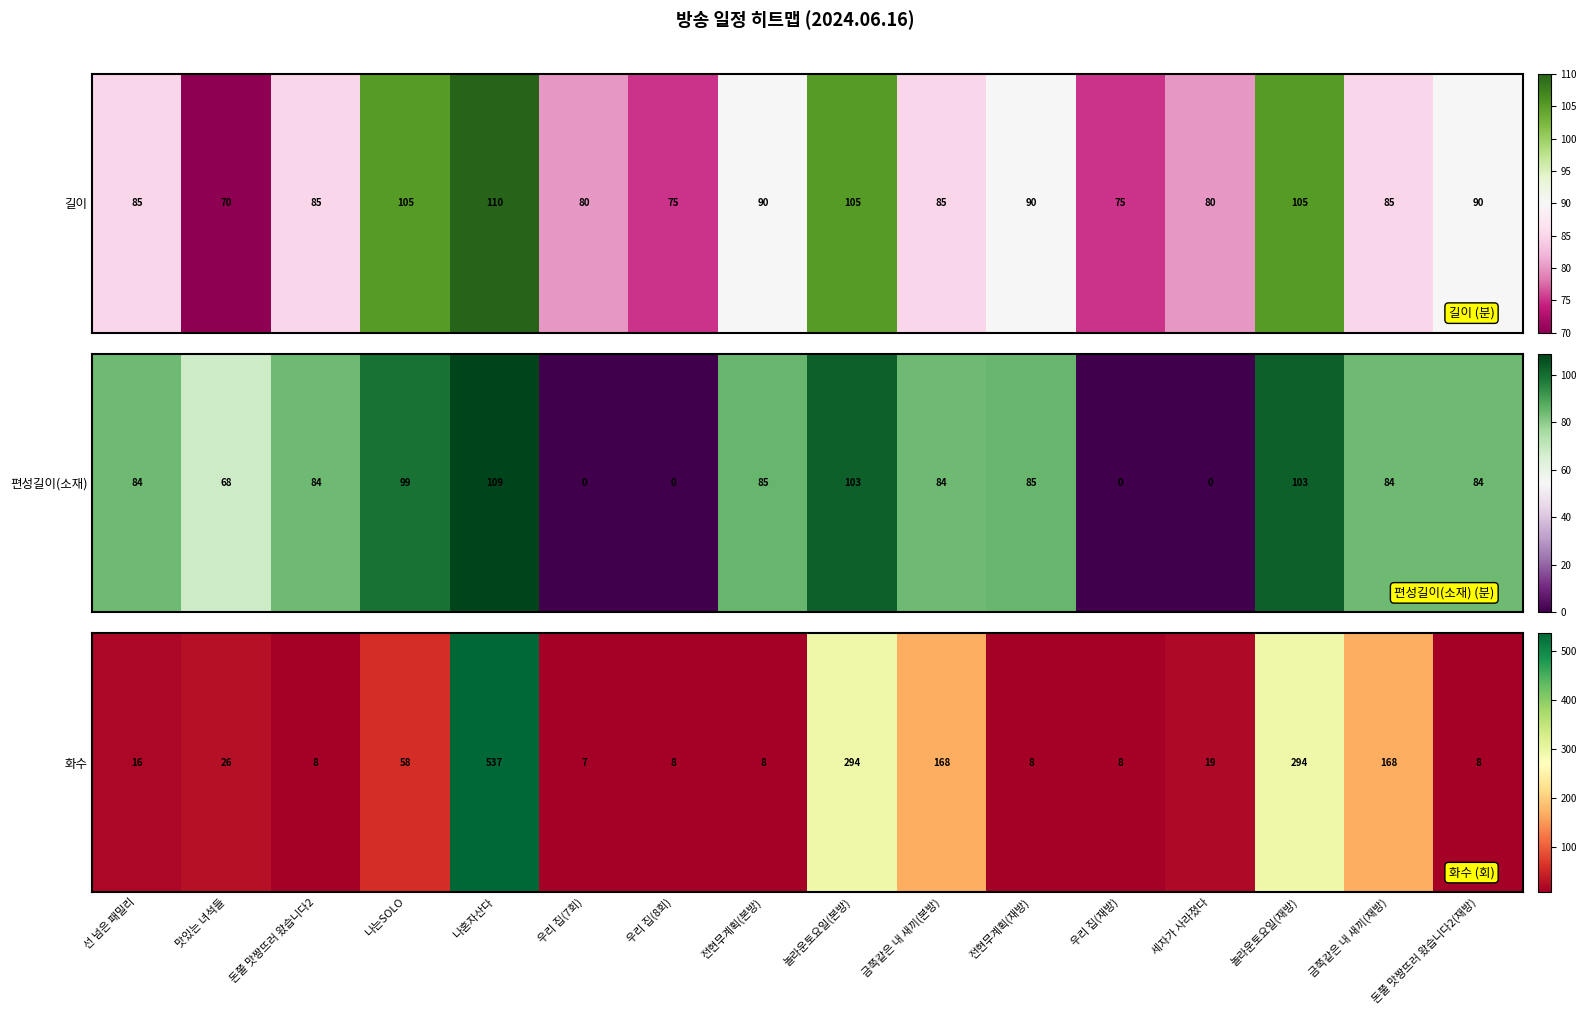

Rank the categories by value from highest to lowest.

나혼자산다, 놀라운토요일(본방), 놀라운토요일(재방), 금쪽같은 내 새끼(본방), 금쪽같은 내 새끼(재방), 나는SOLO, 맛있는 녀석들, 세자가 사라졌다, 선 넘은 패밀리, 돈쭐 맛짱뜨러 왔습니다2, 우리 집(8회), 전현무계획(본방), 전현무계획(재방), 우리 집(재방), 돈쭐 맛짱뜨러 왔습니다2(재방), 우리 집(7회)